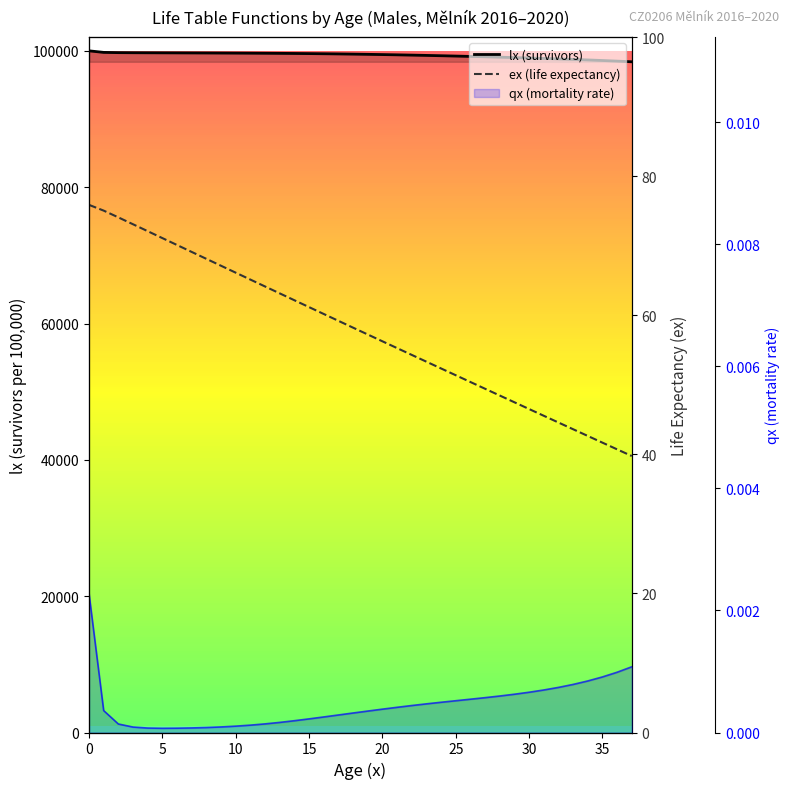

How many lines are shown in the chart?

2